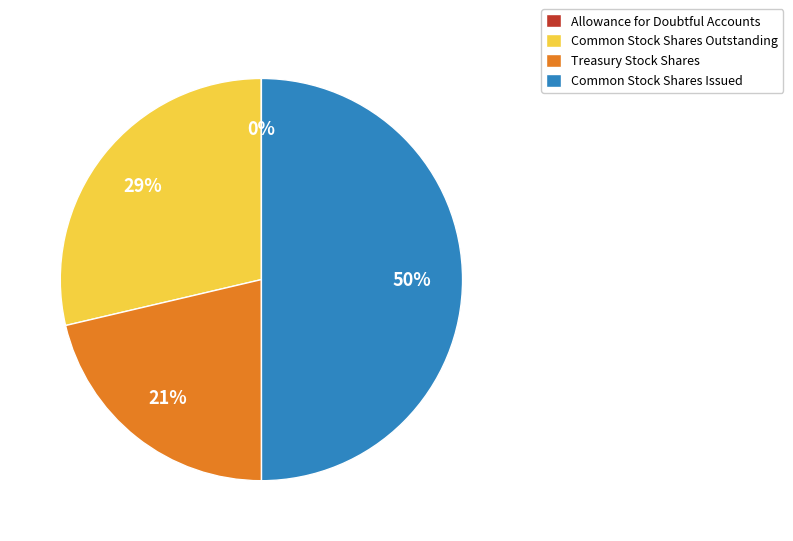

True or false: Common Stock Shares Issued accounts for 60% of the total.

False